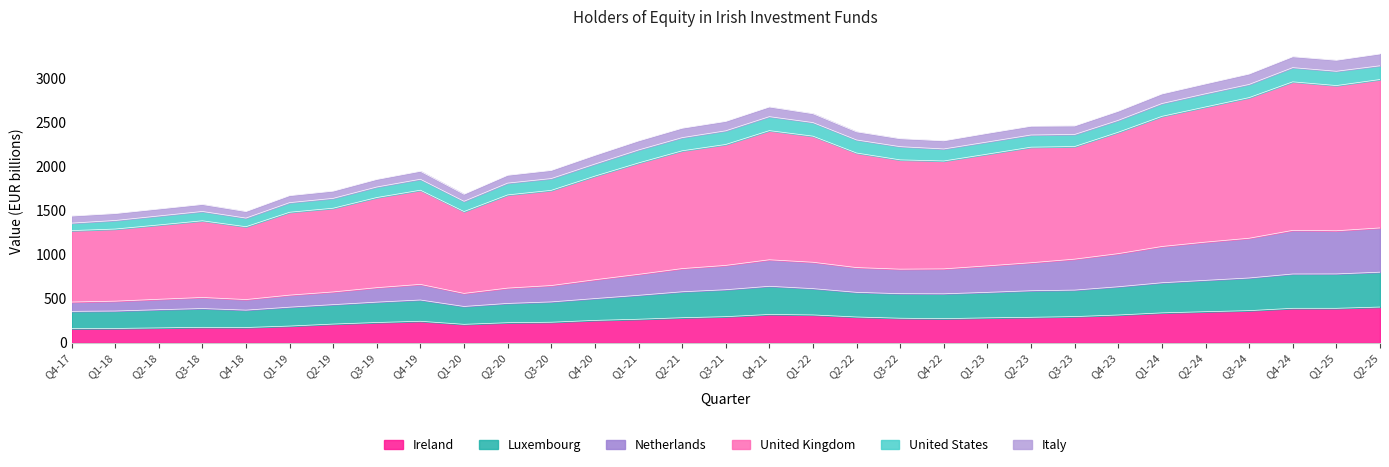

Which category has the highest value in the Luxembourg series?

Q2-25